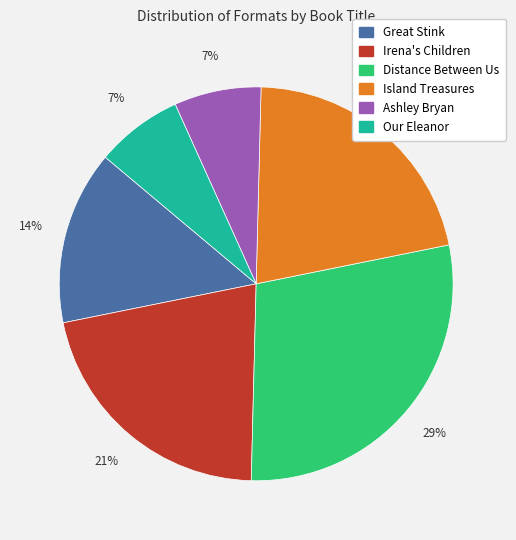

Combined, do Ashley Bryan and Great Stink account for over 50%?

No